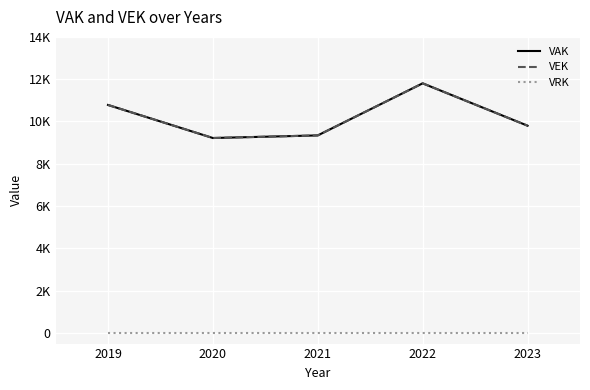

Does the chart have visible grid lines?

Yes